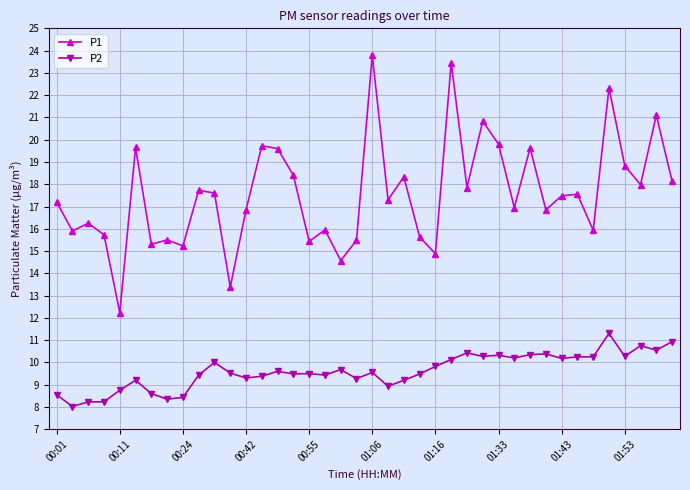

True or false: P2 and P1 cross at least once.

False